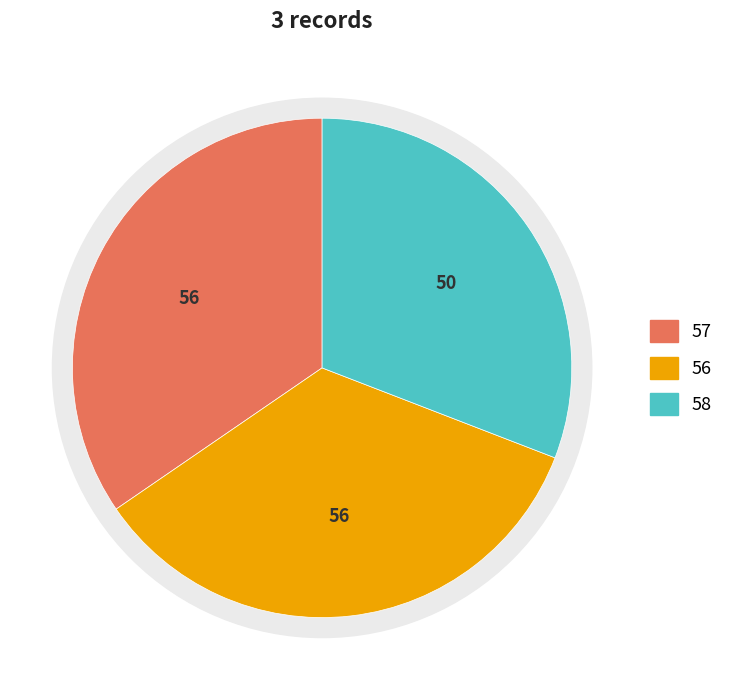

What is the ratio of the value at 57 to the value at 56?

1.0